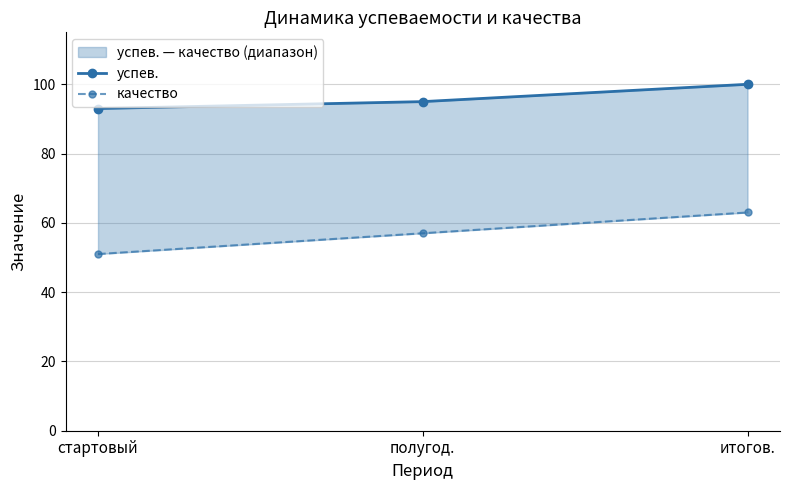

What are all the series names shown in the legend?

успев., качество